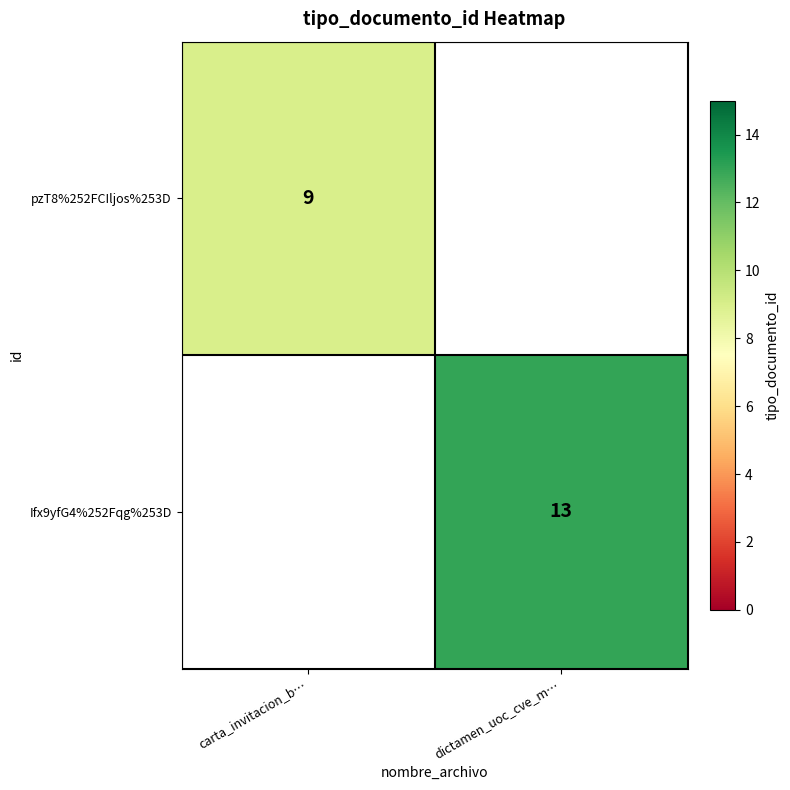

Is it true that pzT8%252FCIljos%253D equals 9 at carta_invitacion_b…?

True